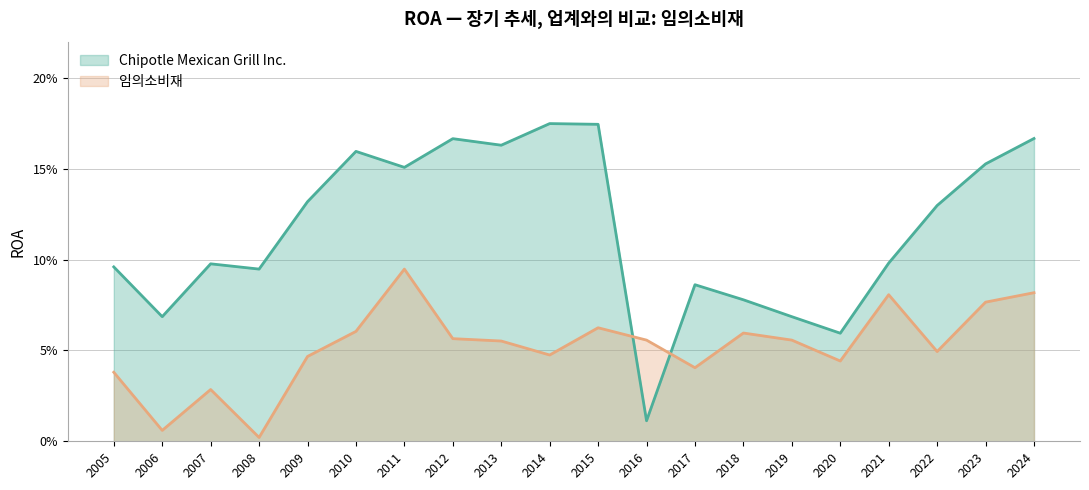

List the series in order of their overall mean, lowest first.

임의소비재, Chipotle Mexican Grill Inc.